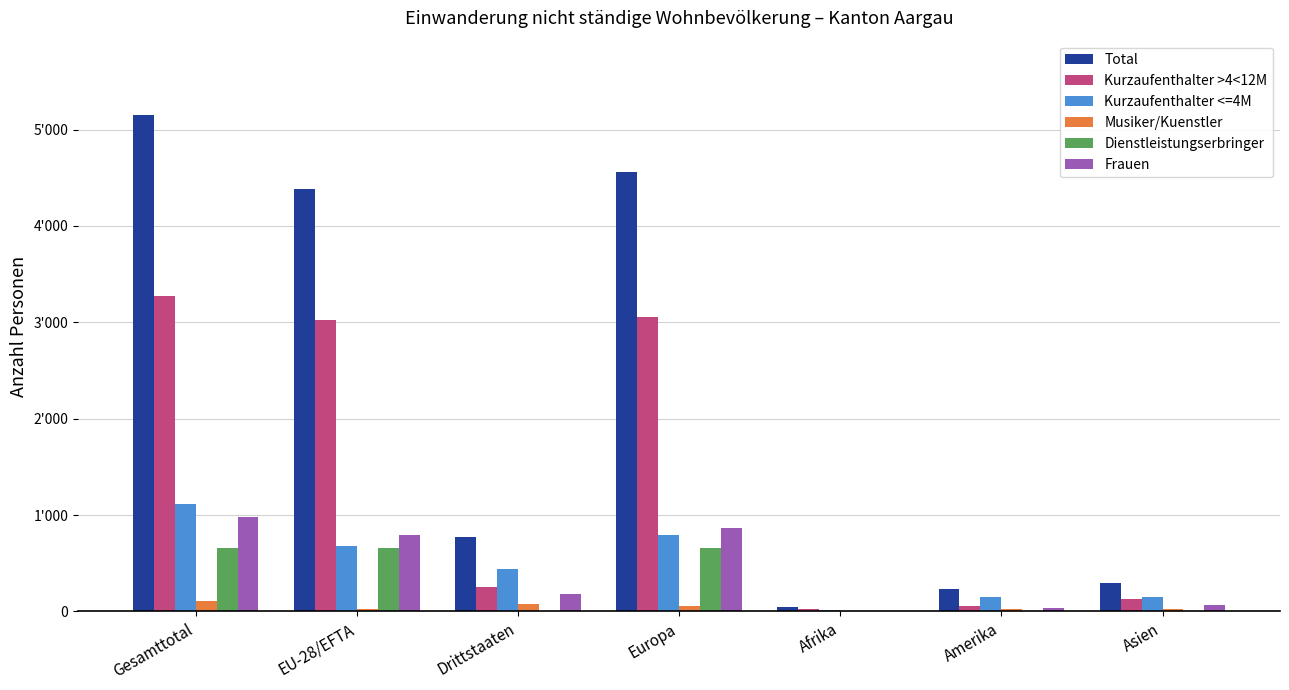

What are all the series names shown in the legend?

Total, Kurzaufenthalter >4<12M, Kurzaufenthalter <=4M, Musiker/Kuenstler, Dienstleistungserbringer, Frauen